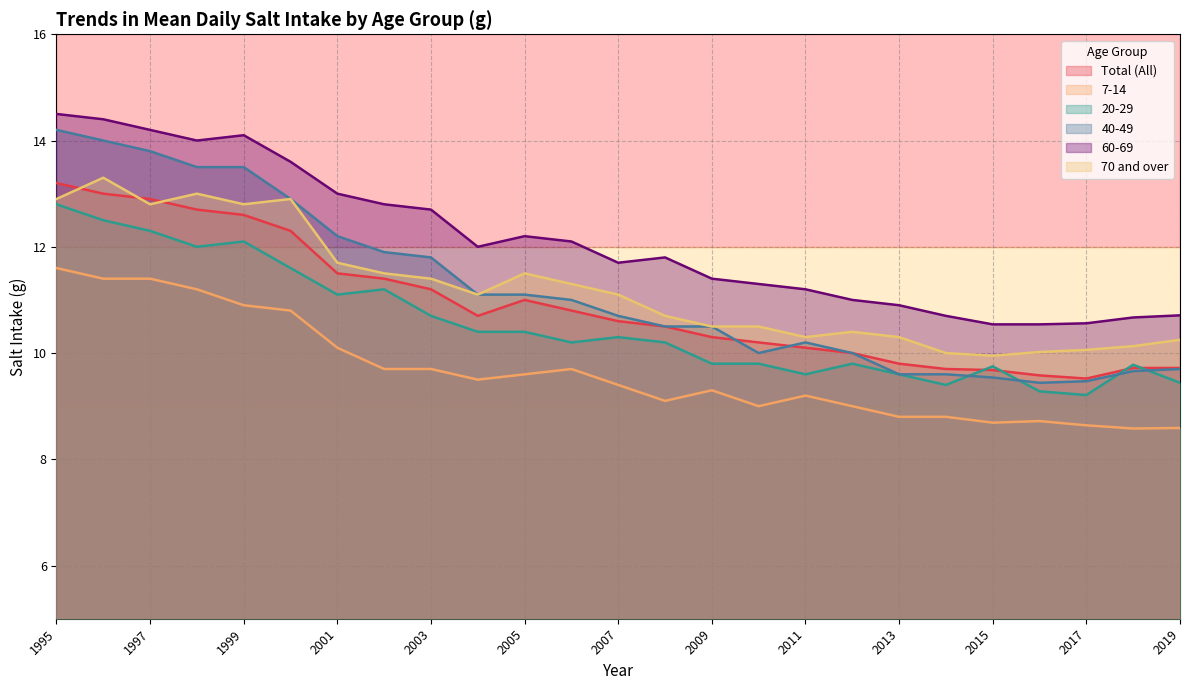

True or false: 70 and over has a value of 2.4 at 2004.

False